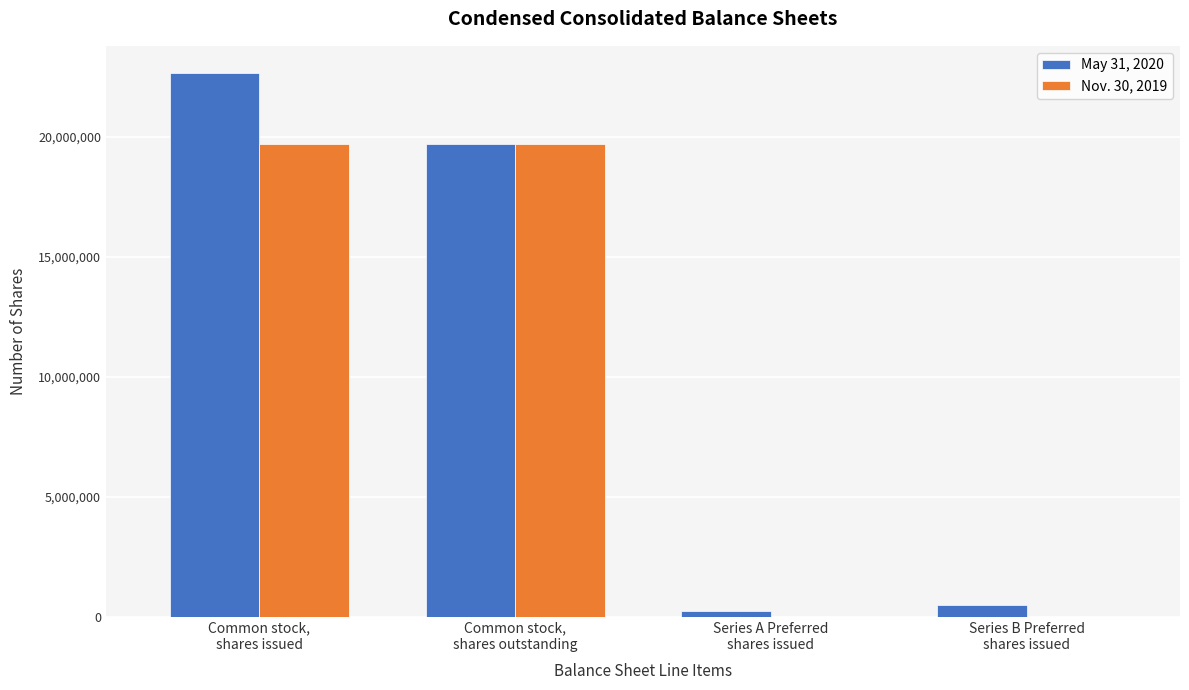

Which series has the widest spread of values?

May 31, 2020